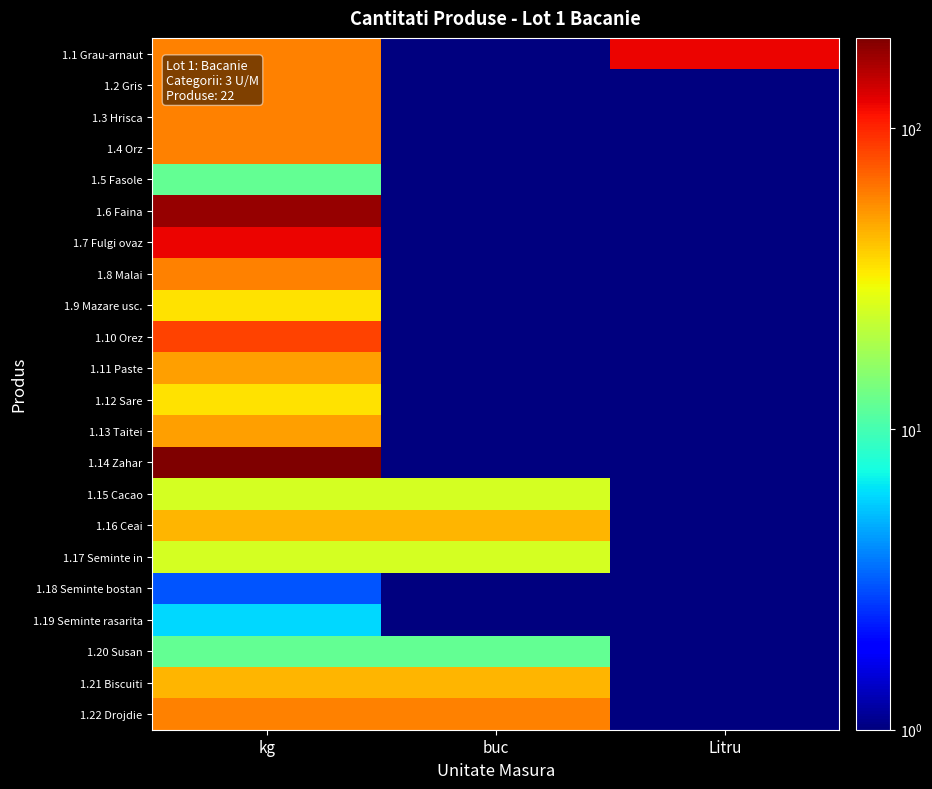

How many series are shown in this chart?

22